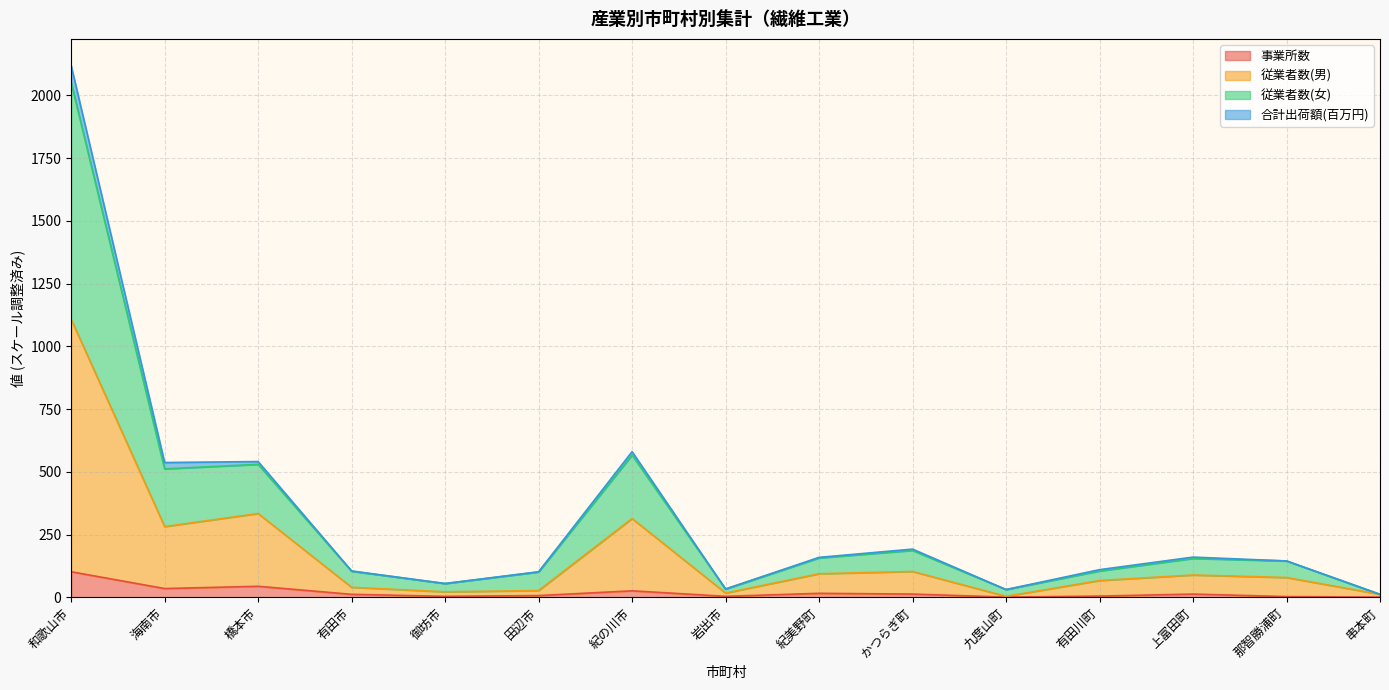

What is the label of the 7th point from the right?

紀美野町